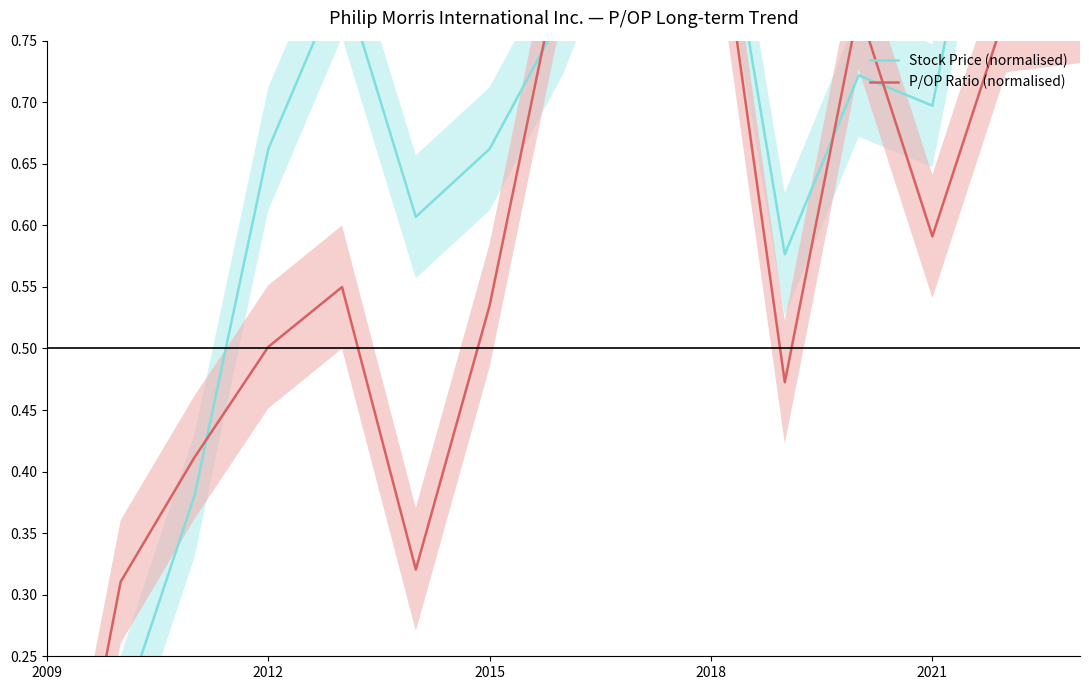

Which series has the largest range (max minus min)?

Stock Price (normalised)